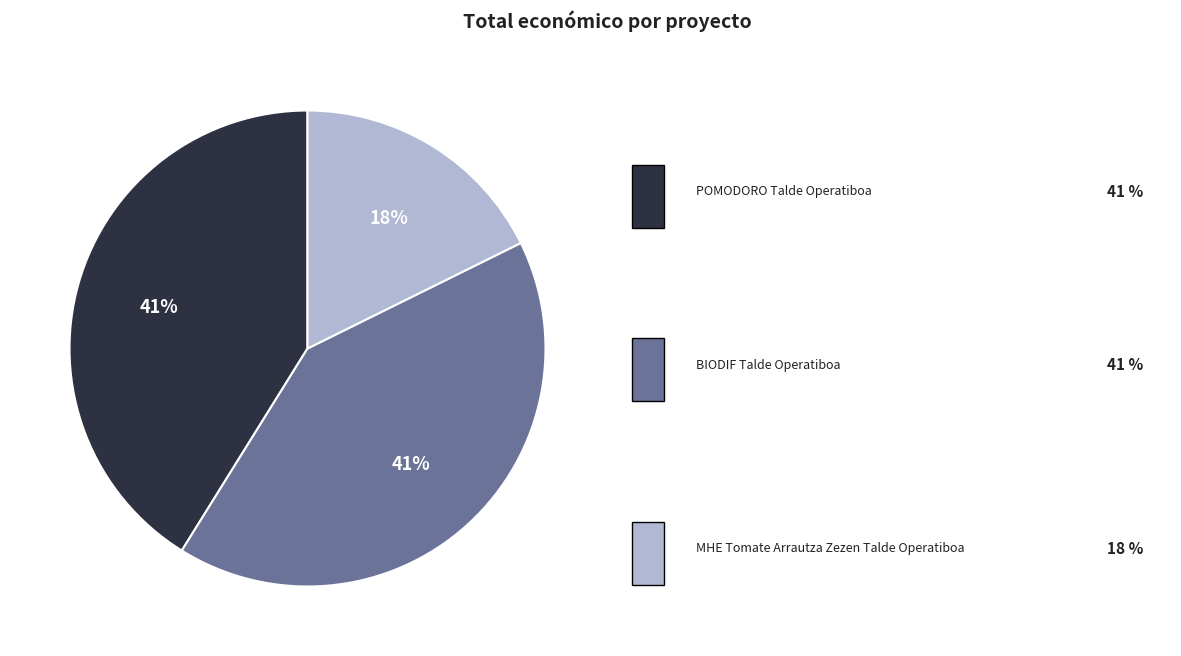

Is there a majority slice in this chart?

No